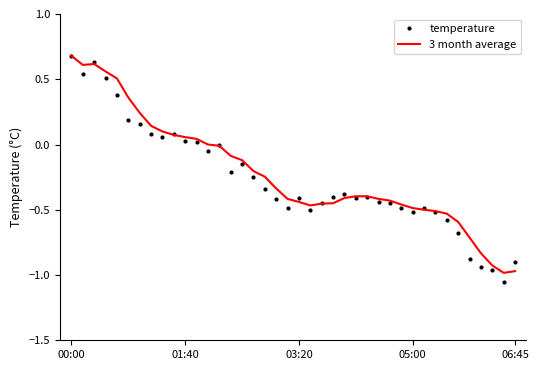

What is the highest value of the temperature series?

0.7